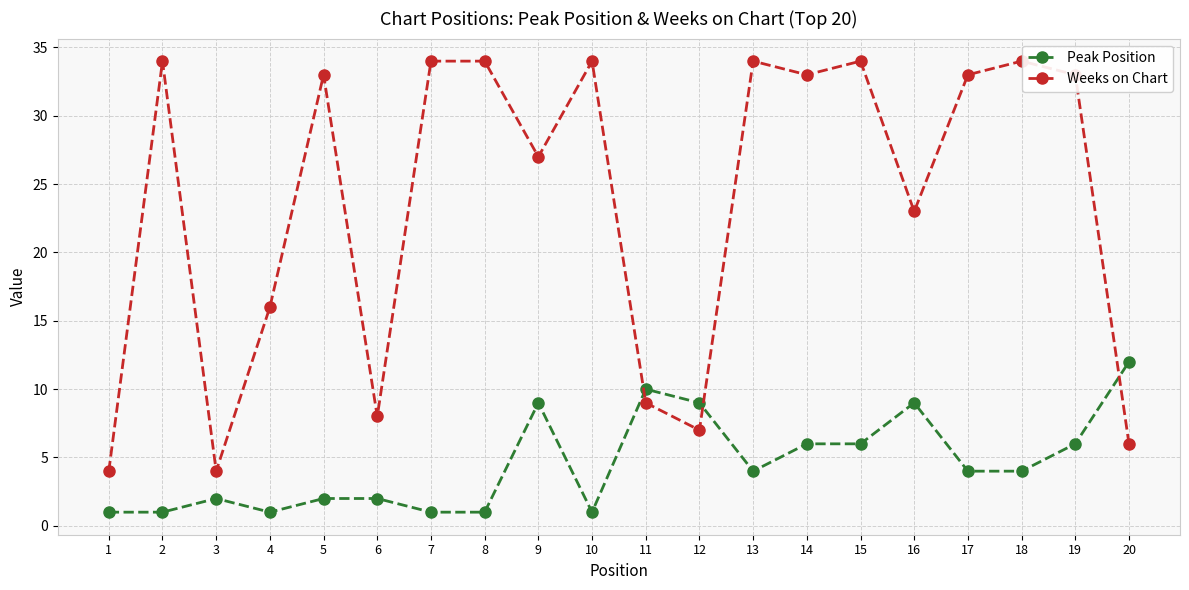

Reading left to right, extract all data points from this chart.

Peak Position: 1	1	2	1	2	2	1	1	9	1	10	9	4	6	6	9	4	4	6	12
Weeks on Chart: 4	34	4	16	33	8	34	34	27	34	9	7	34	33	34	23	33	34	33	6